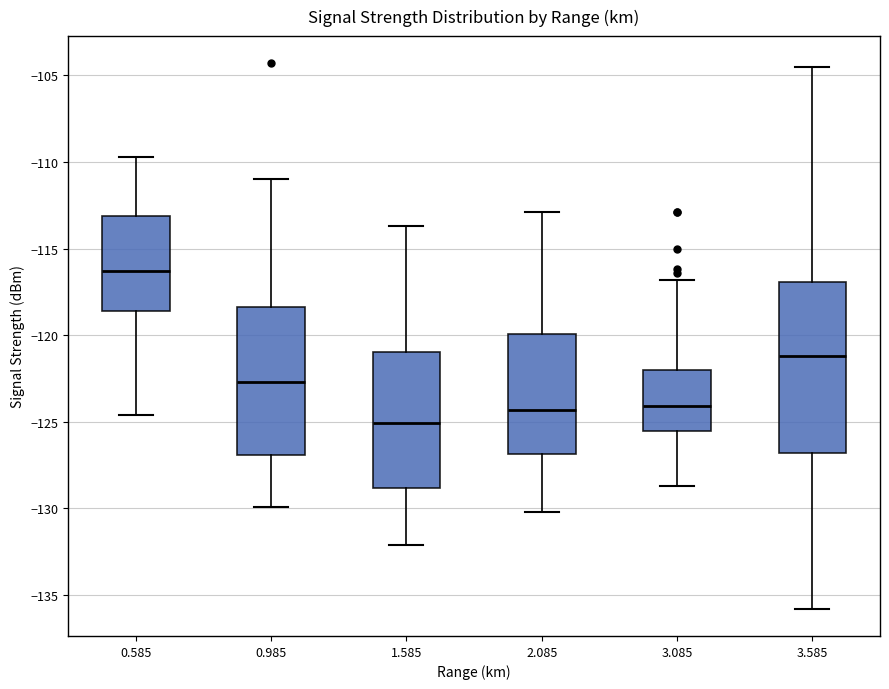

Where does the upper whisker of the box at x = 0.585 end on the y-axis? The values are not printed on the chart, so give them approximately, as read against the axis.

-109.5